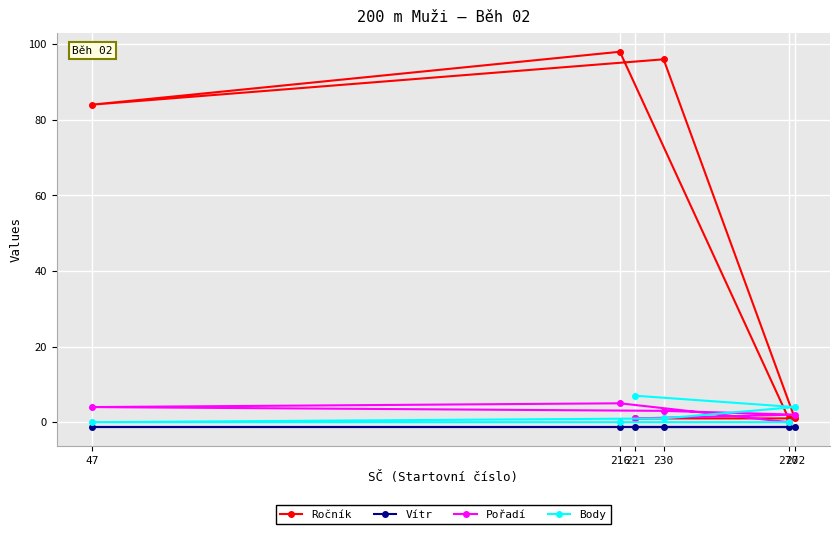

At which category does the chart reach its peak across all series?

216